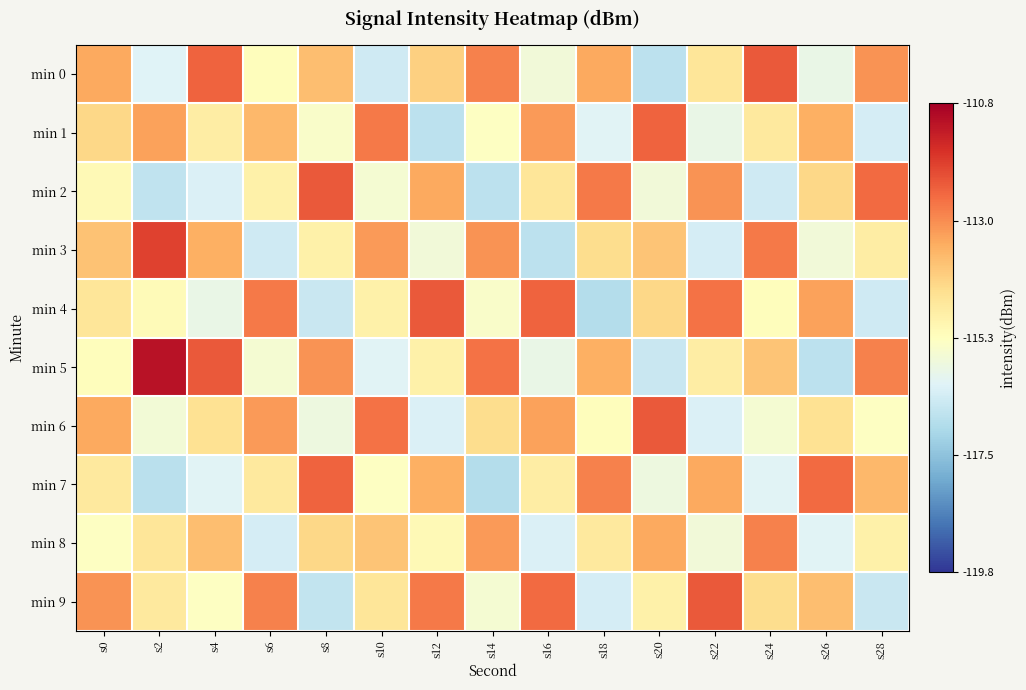

Which series changed the most between s2 and s10?

min 5